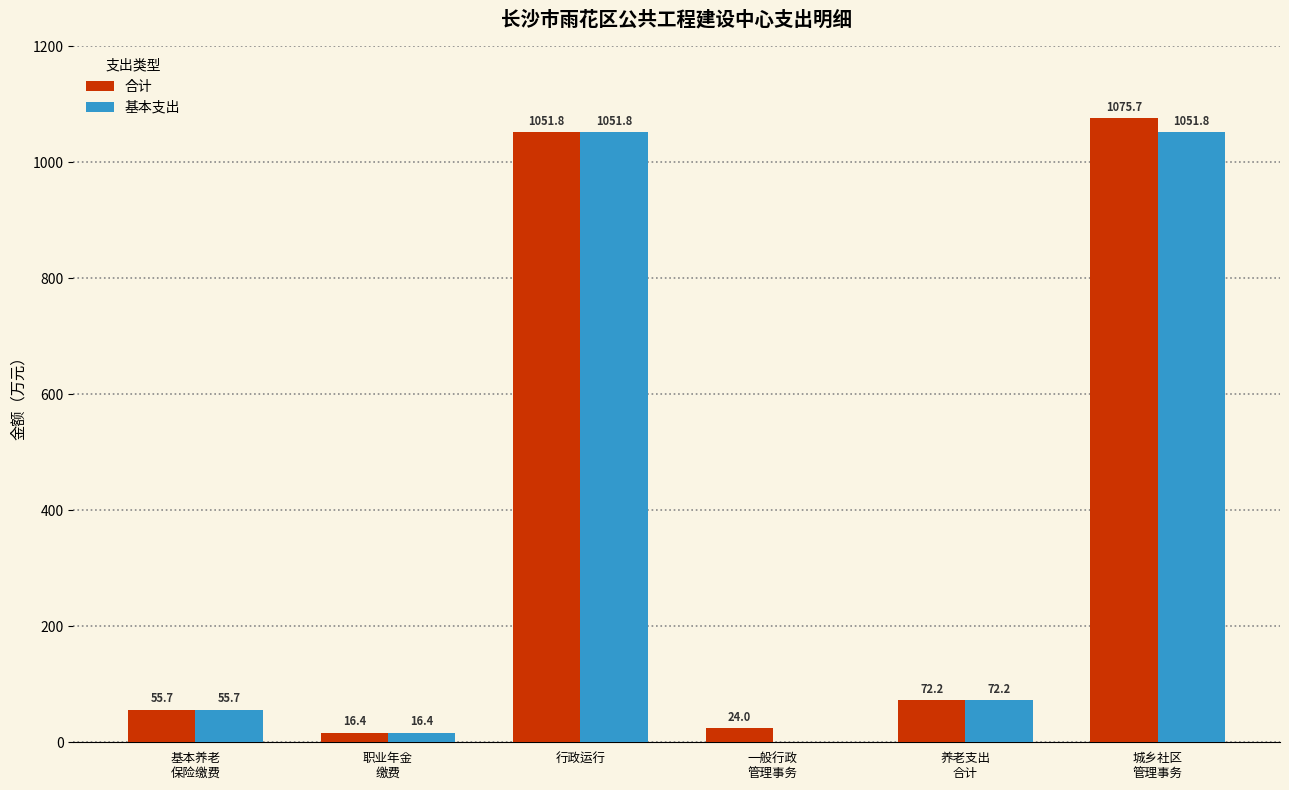

Which category has the highest value in the 合计 series?

城乡社区
管理事务